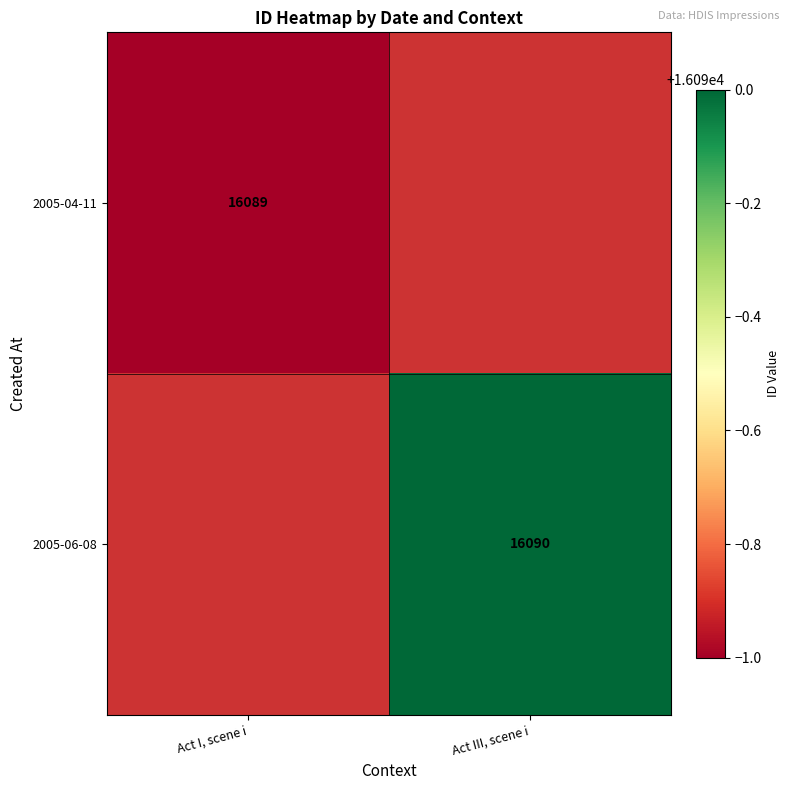

The value of 2005-04-11 at Act I, scene i is 16089. True or false?

True